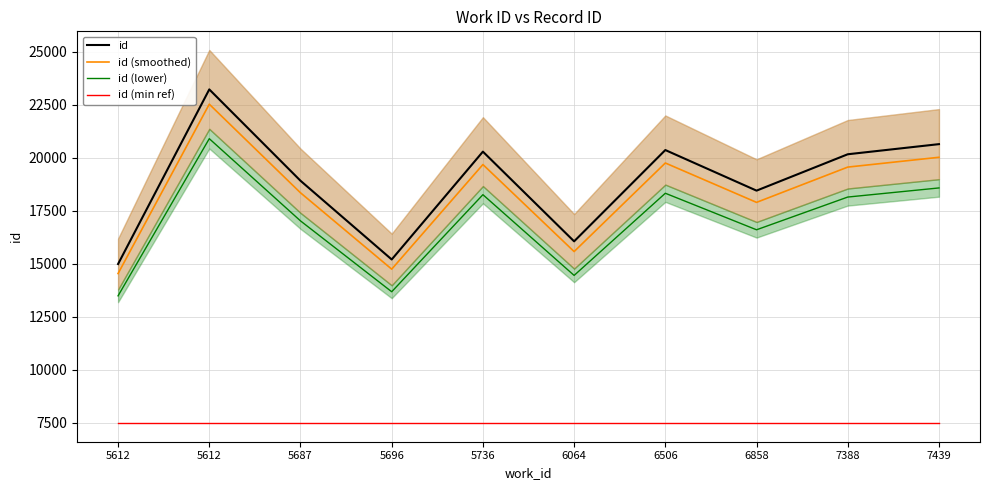

Which series has the largest total across all categories?

id